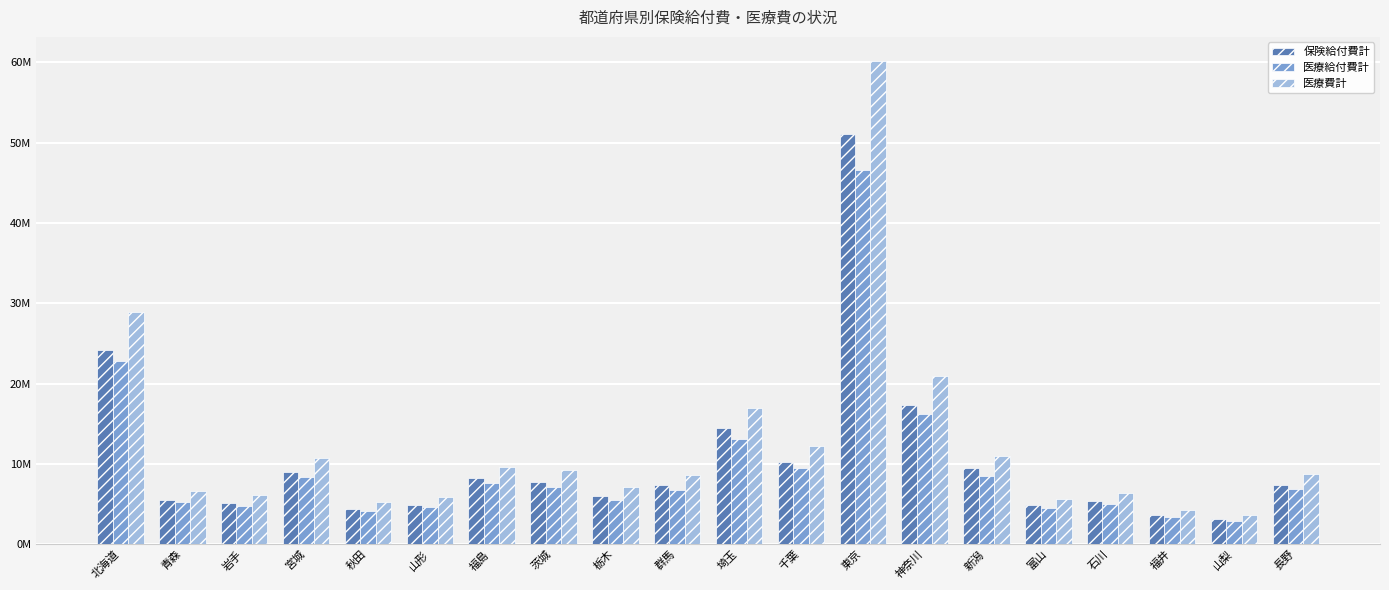

Does the chart contain stacked bars?

No